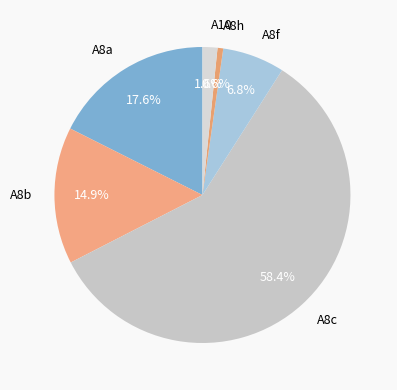

Which category has the smallest portion of the pie?

A8h